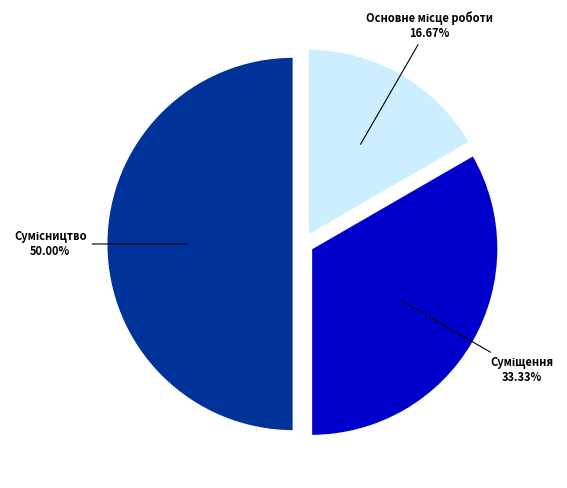

Count the number of slices in the pie.

3